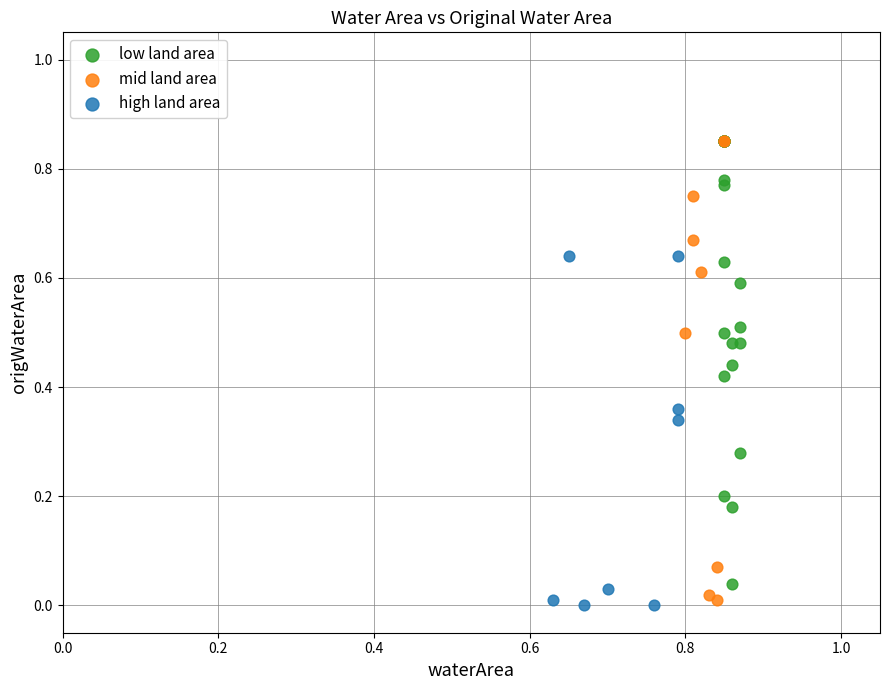

Which series has the widest spread of Y values?

mid land area